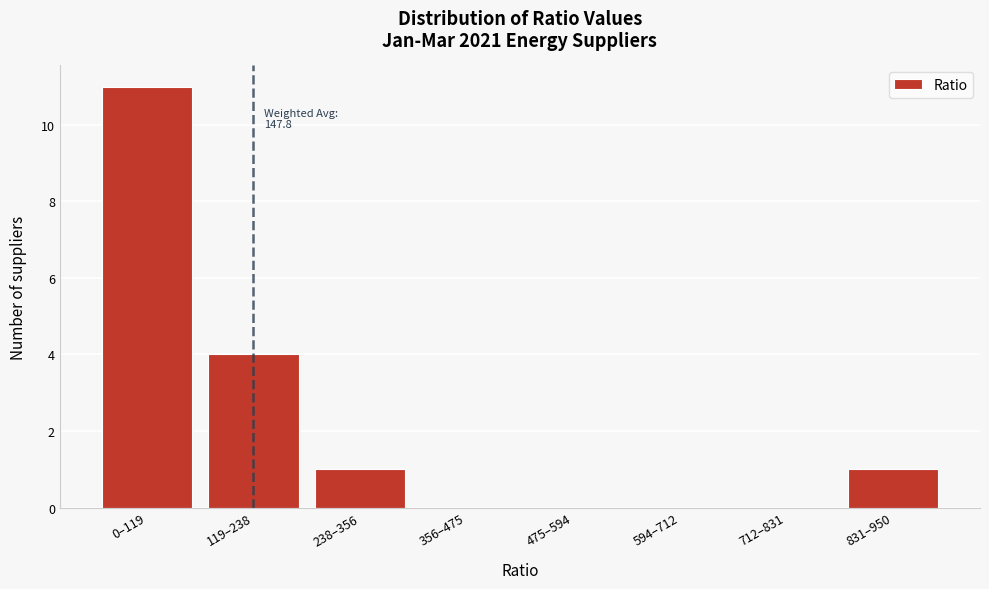

Reading left to right, transcribe all the data shown in this chart.

0–119=11	119–238=4	238–356=1	356–475=0	475–594=0	594–712=0	712–831=0	831–950=1